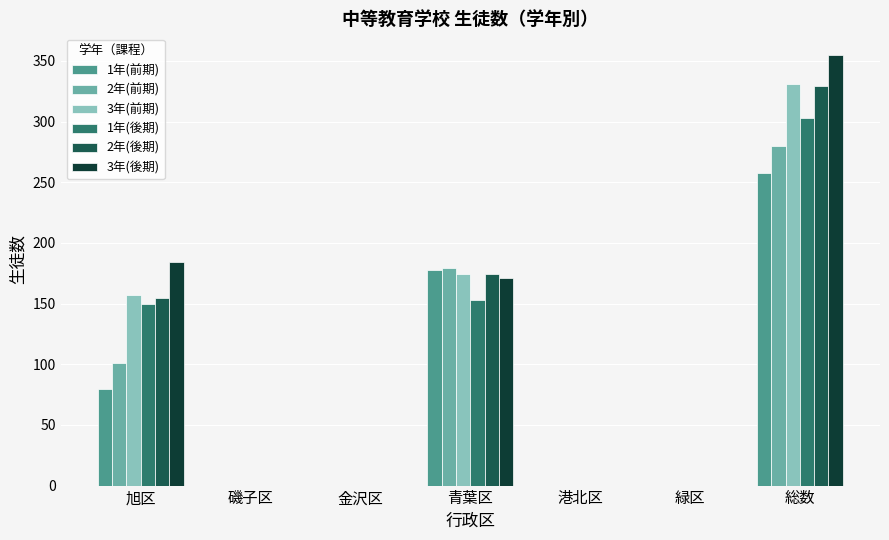

At which category is the sum across all series the highest?

総数